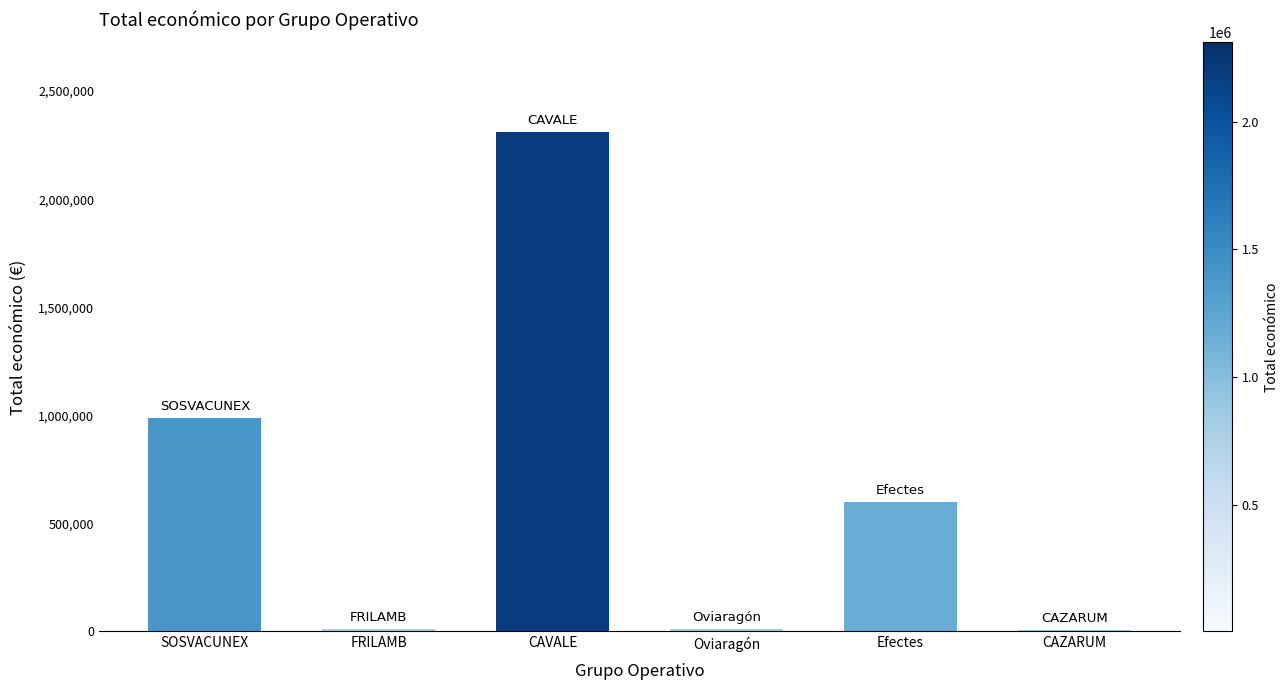

What is the sum of the values at Oviaragón and CAZARUM?

17700